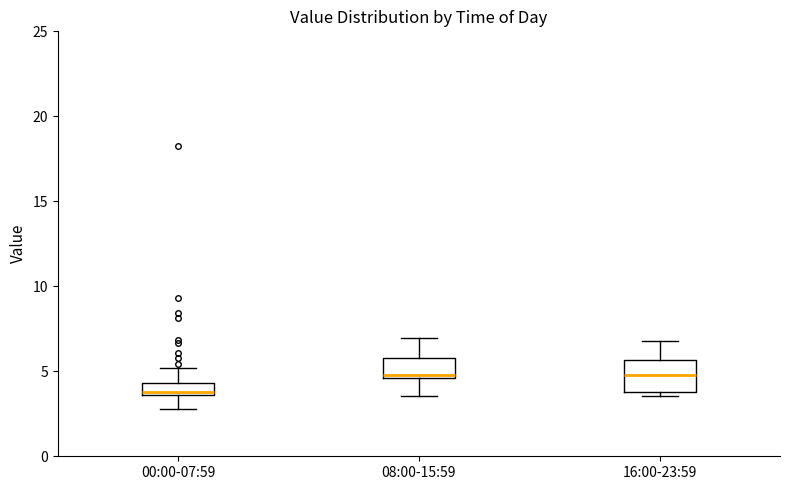

Where does the median line of the box for 08:00-15:59 sit on the y-axis? The values are not printed on the chart, so give them approximately, as read against the axis.

5.0